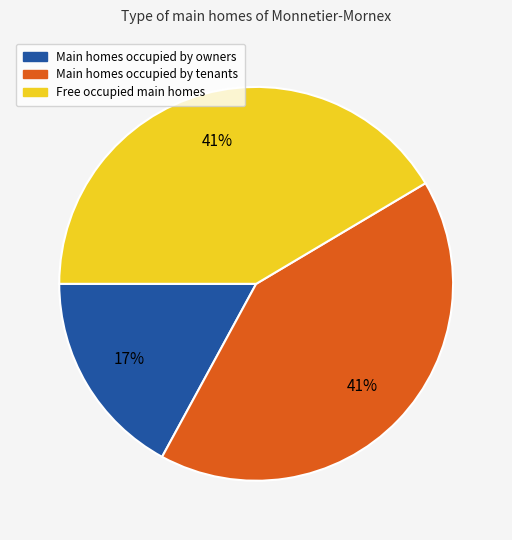

Does any single category account for the majority?

No